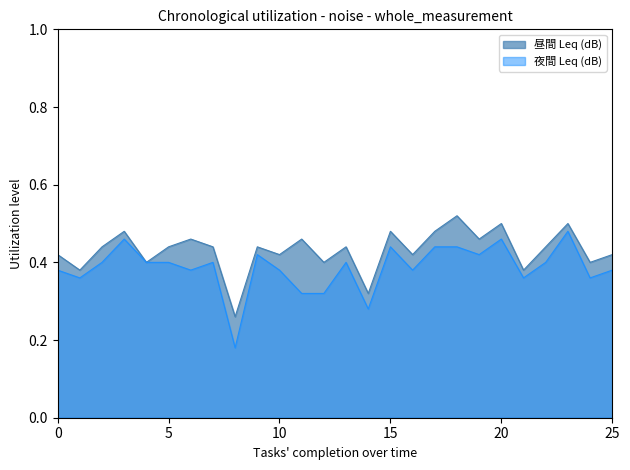

What is the value of the 昼間 Leq (dB) point at the 8th from the left?

0.4